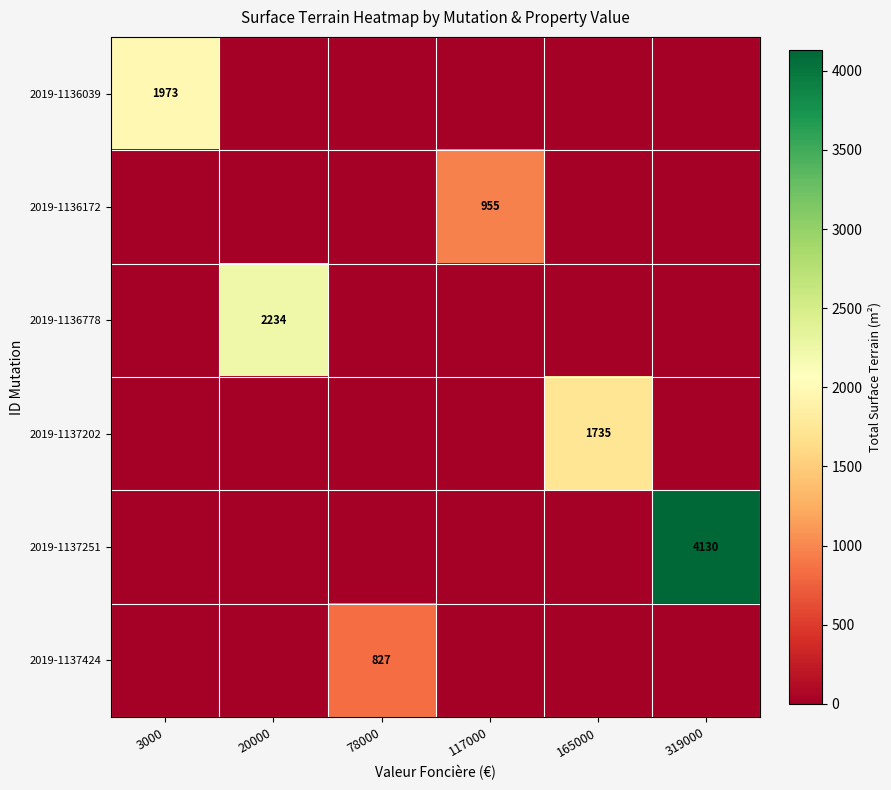

Which label corresponds to the smallest value in the chart?

20000